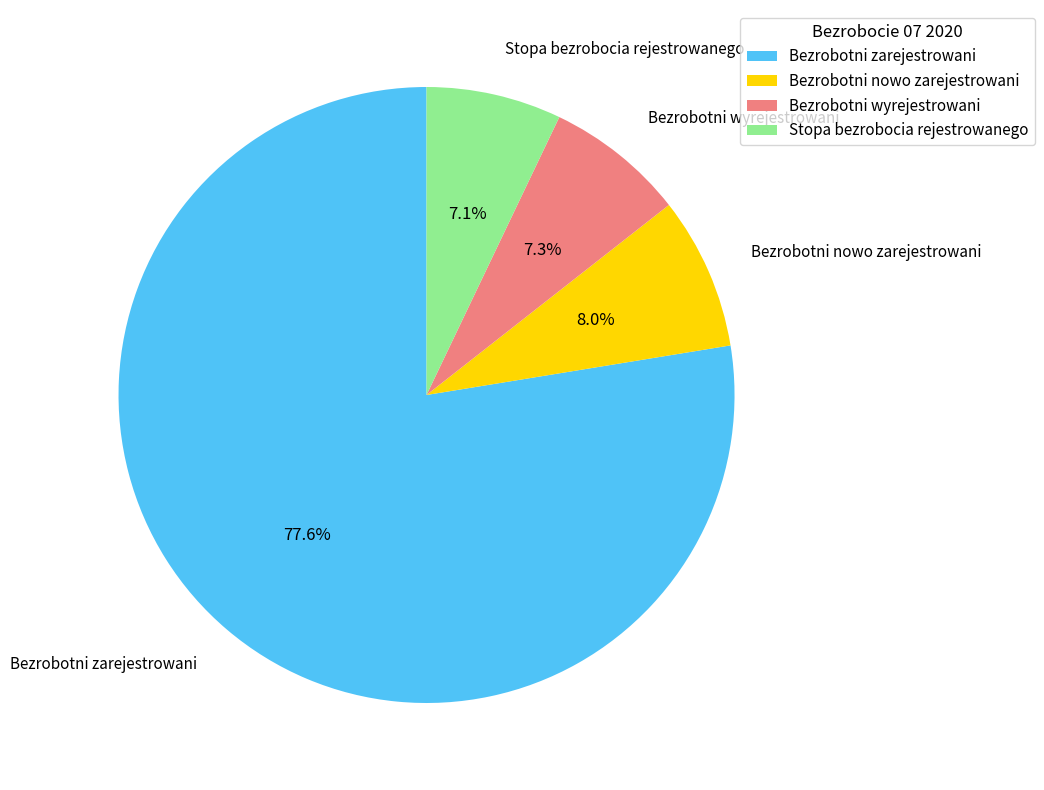

Between Bezrobotni nowo zarejestrowani and Bezrobotni zarejestrowani, which is larger?

Bezrobotni zarejestrowani